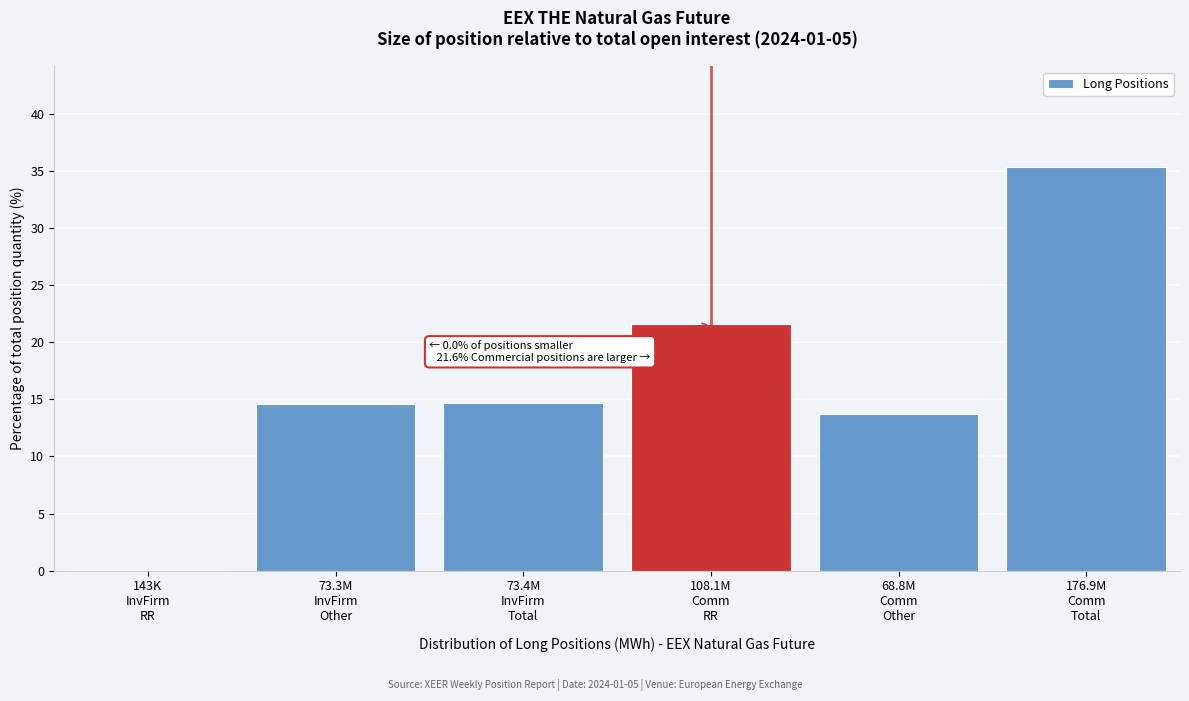

What is the greatest value displayed?

35.3